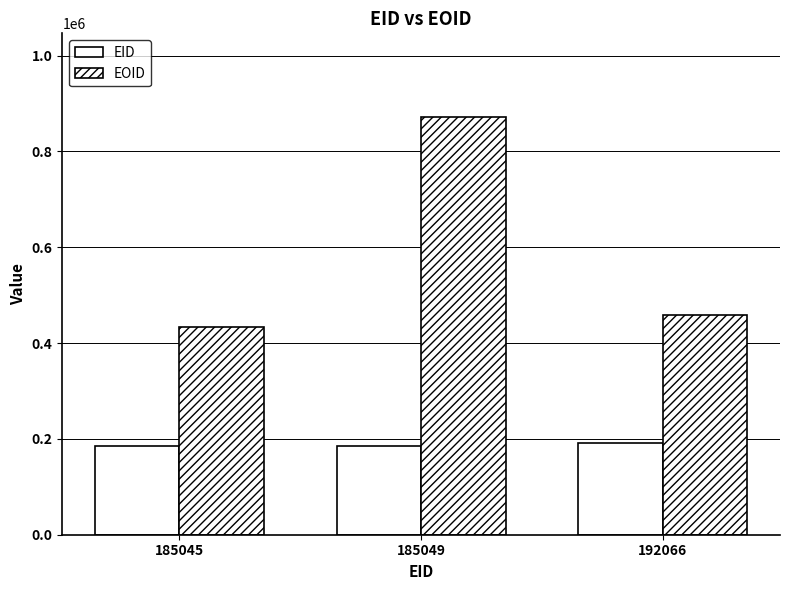

How many bars are there in each group?

2